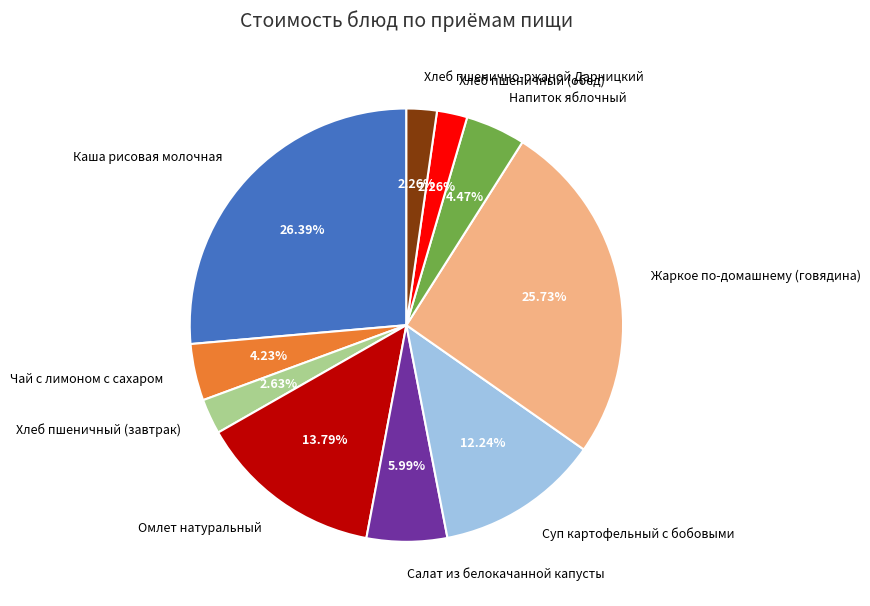

What percentage is the Салат из белокачанной капусты slice, to the nearest percent?

6%